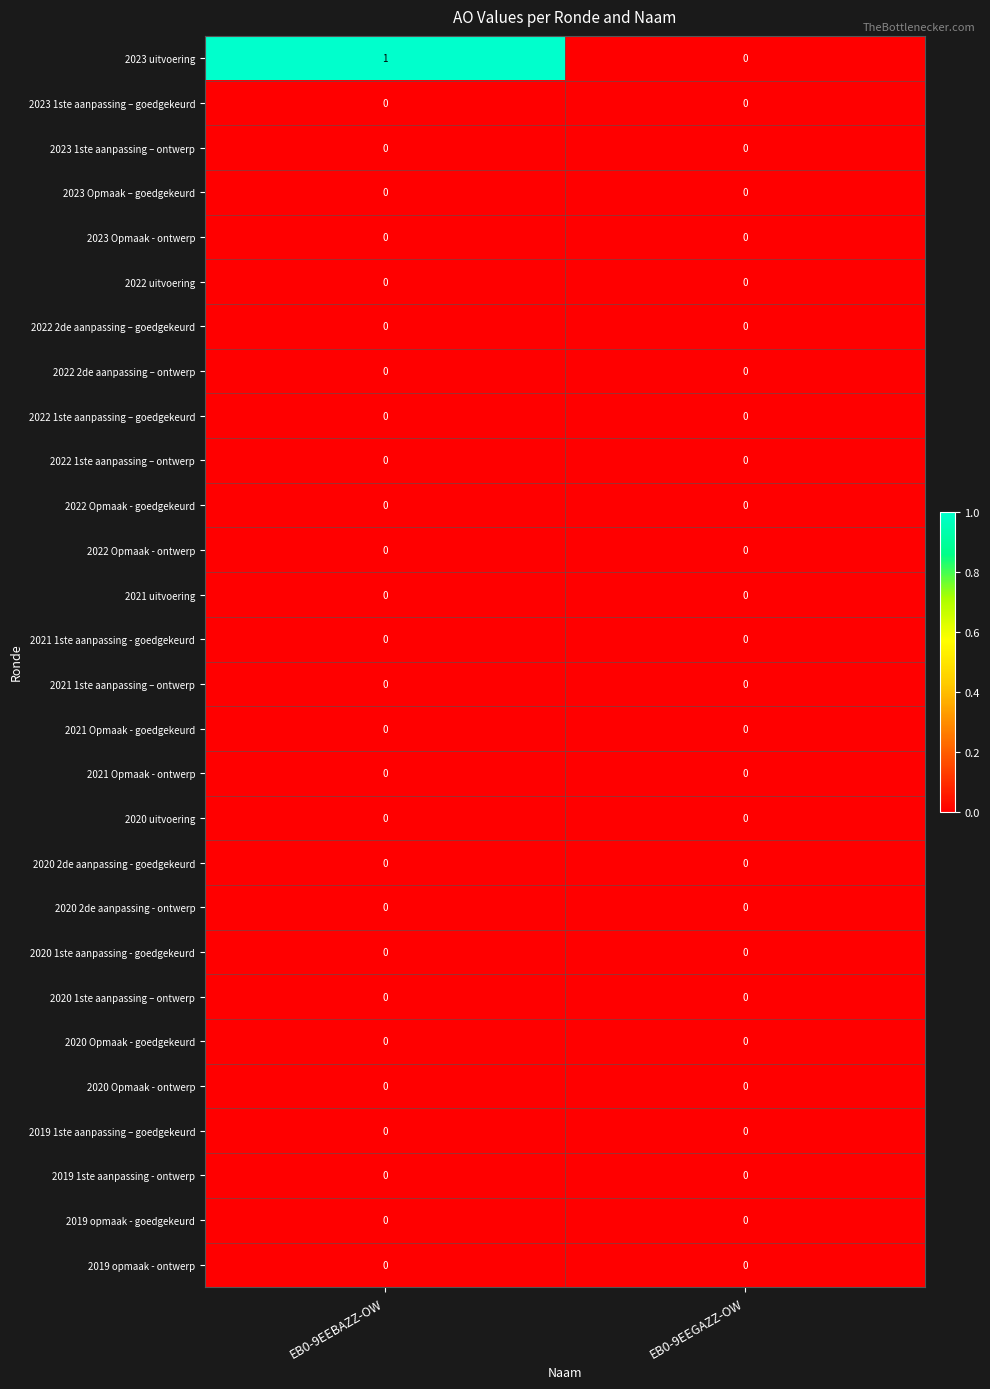

Which series has the largest total across all categories?

2023 uitvoering